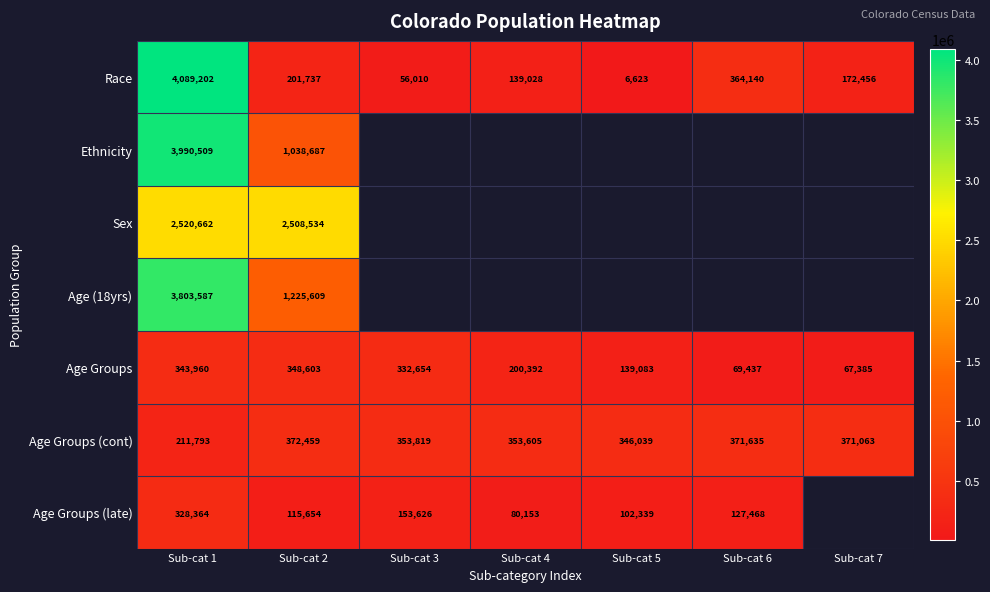

Which has a higher value, Sub-cat 5 or Sub-cat 7?

Sub-cat 7